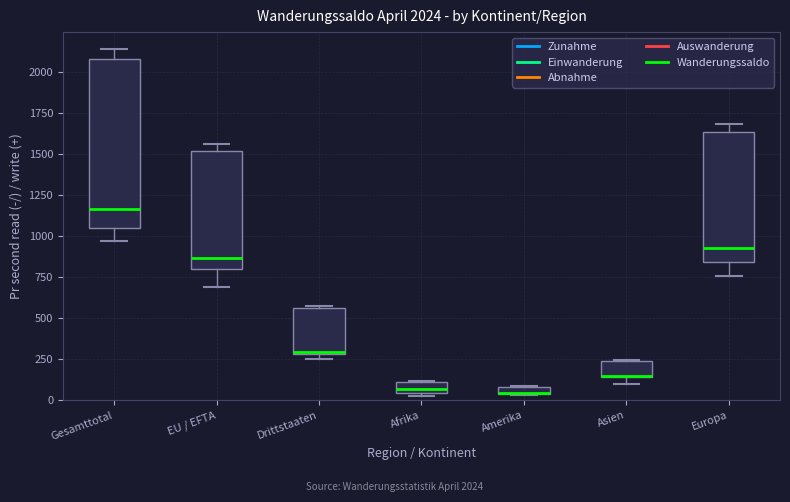

Comparing the boxes themselves (not the whiskers), which one is the tallest?

Gesamttotal